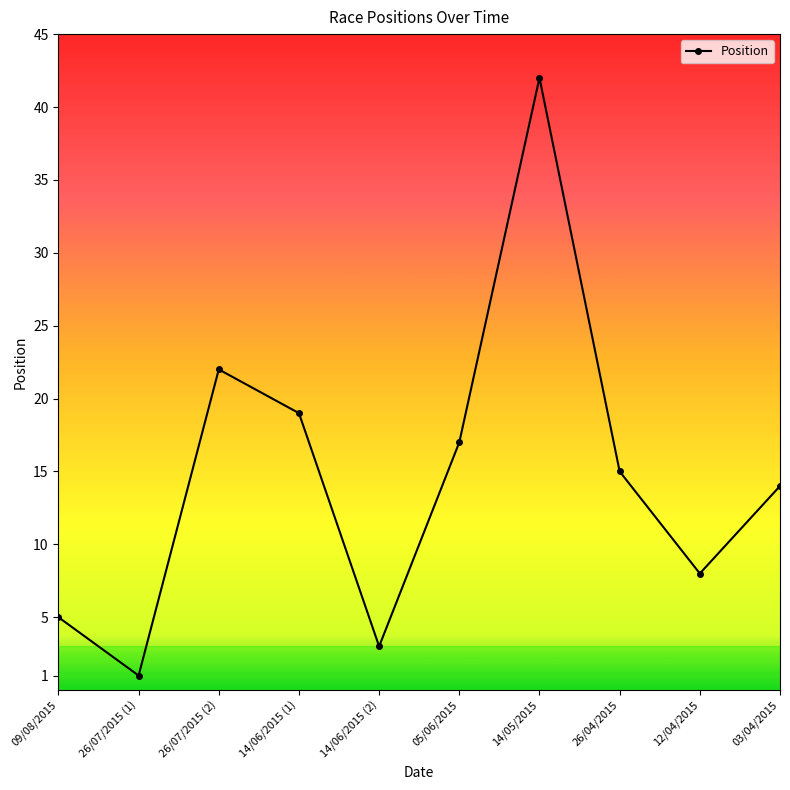

How many lines are shown in the chart?

1